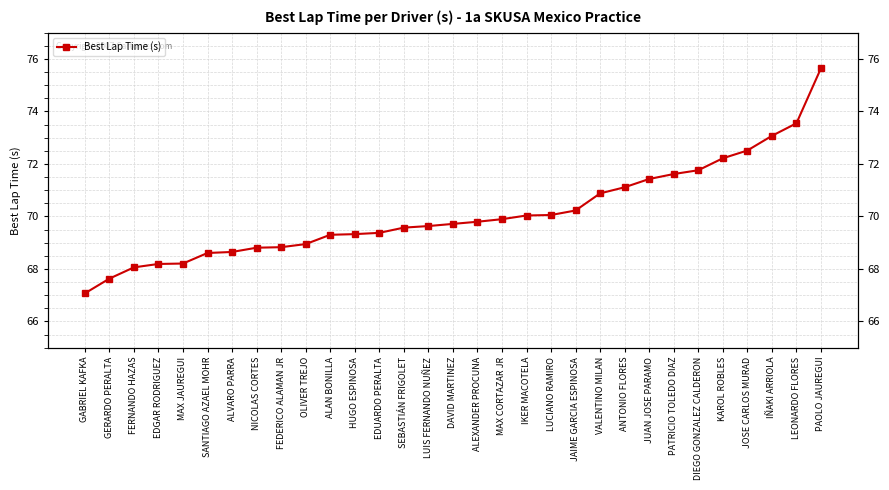

Between HUGO ESPINOSA and JUAN JOSE PARAMO, which is larger?

JUAN JOSE PARAMO